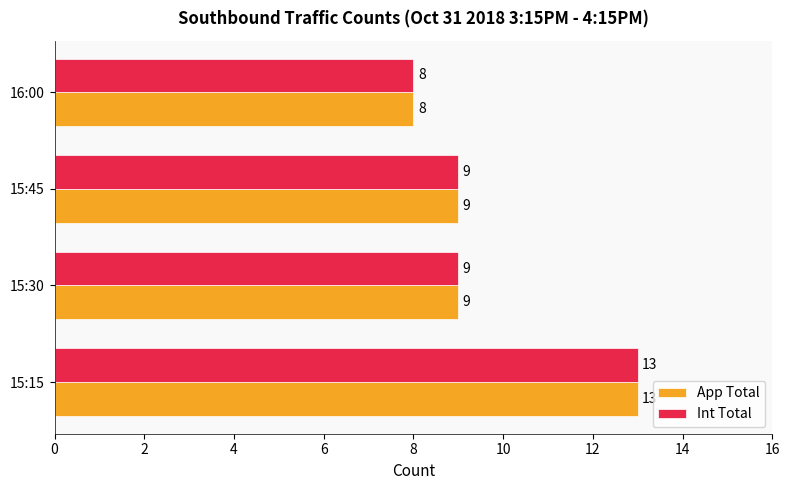

What is the highest value of the Int Total series?

13